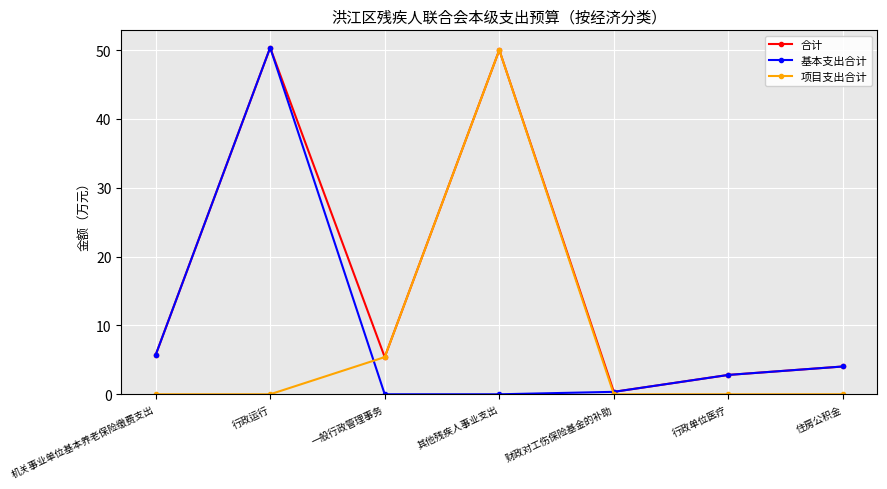

At which label is 基本支出合计 closest to 25?

机关事业单位基本养老保险缴费支出